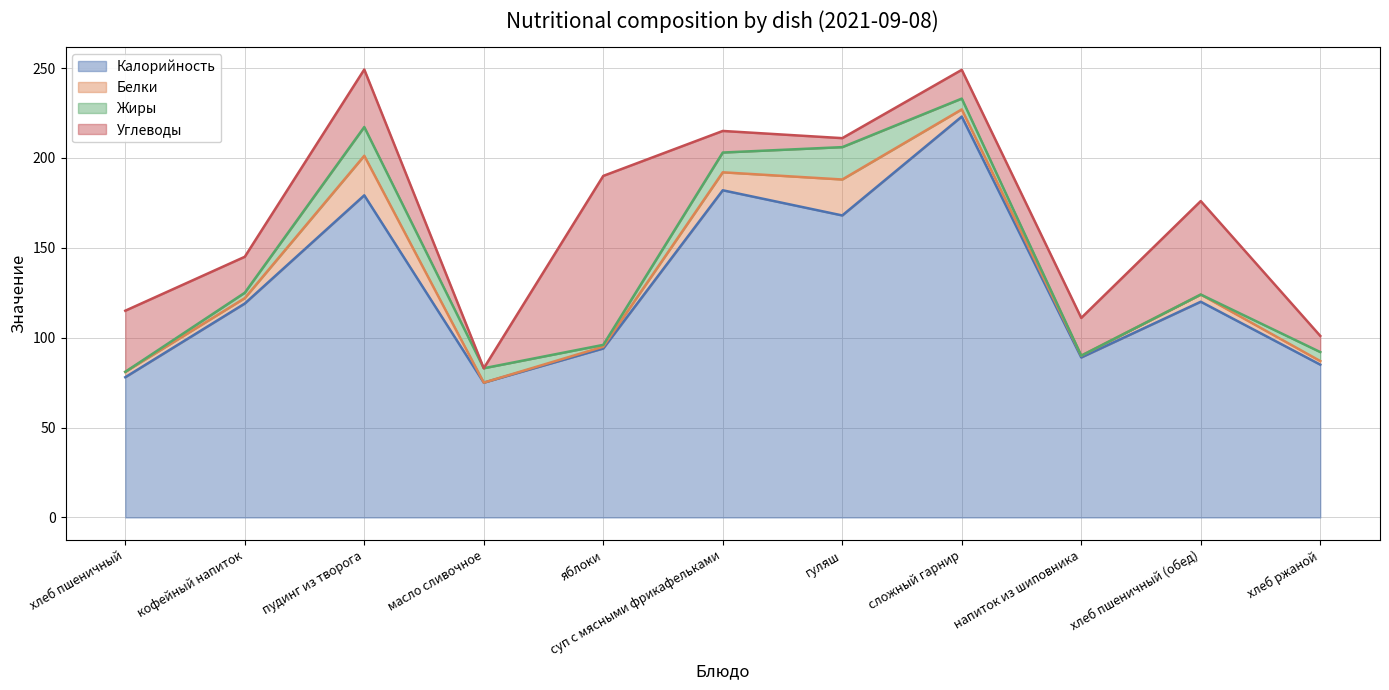

How many values in the Калорийность series exceed 119?

5